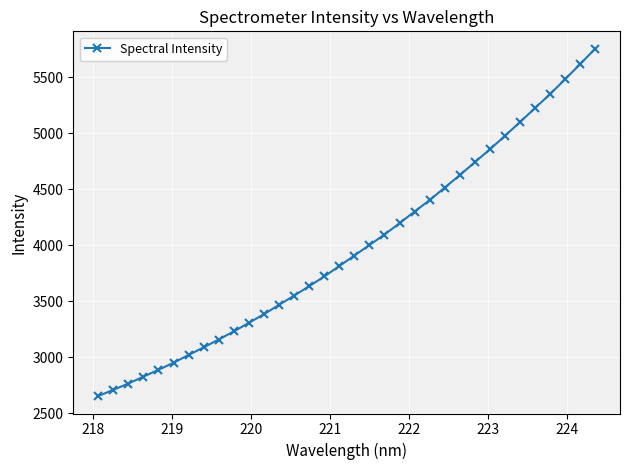

What is the maximum value shown in the chart?

5754.5